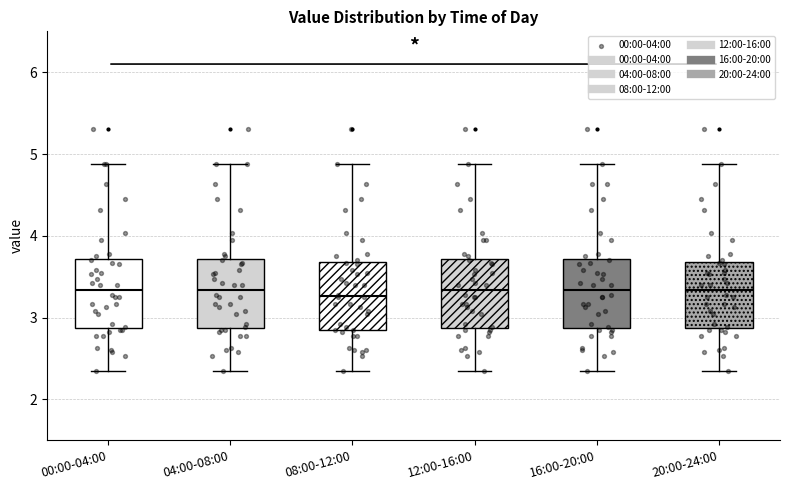

Where does the median line of the box for 12:00-16:00 sit on the y-axis? The values are not printed on the chart, so give them approximately, as read against the axis.

3.3